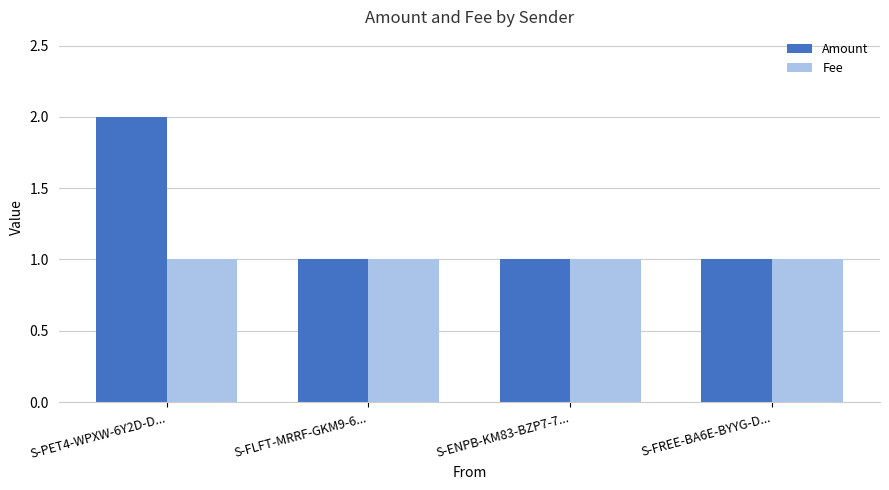

The Amount series shows 1 at S-PET4-WPXW-6Y2D-D.... True or false?

False